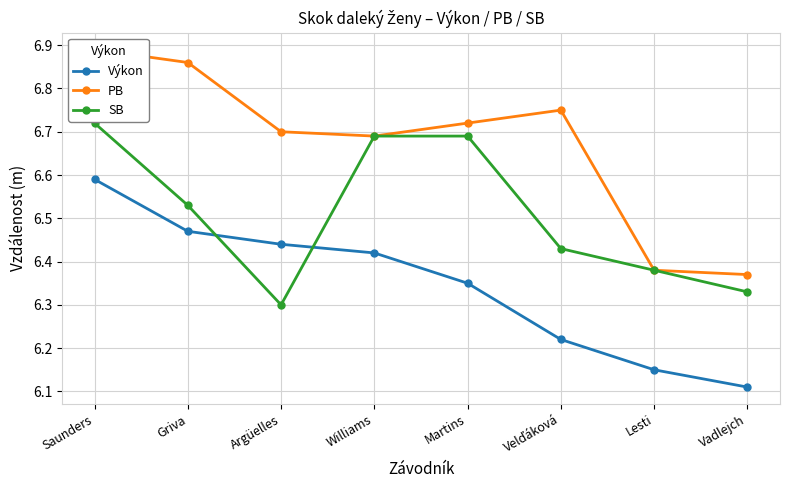

Reading left to right, list all the values displayed in this chart.

Výkon: 6.6	6.5	6.4	6.4	6.3	6.2	6.2	6.1
PB: 6.9	6.9	6.7	6.7	6.7	6.8	6.4	6.4
SB: 6.7	6.5	6.3	6.7	6.7	6.4	6.4	6.3